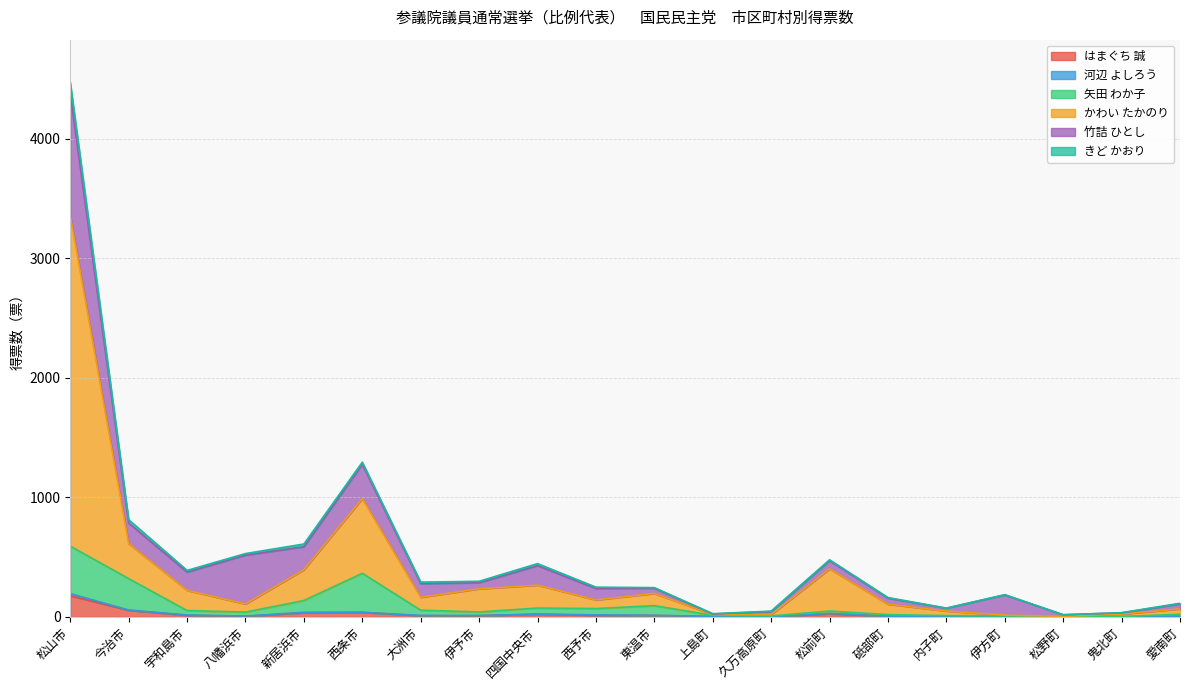

Is it true that きど かおり equals 13.0 at 東温市?

True